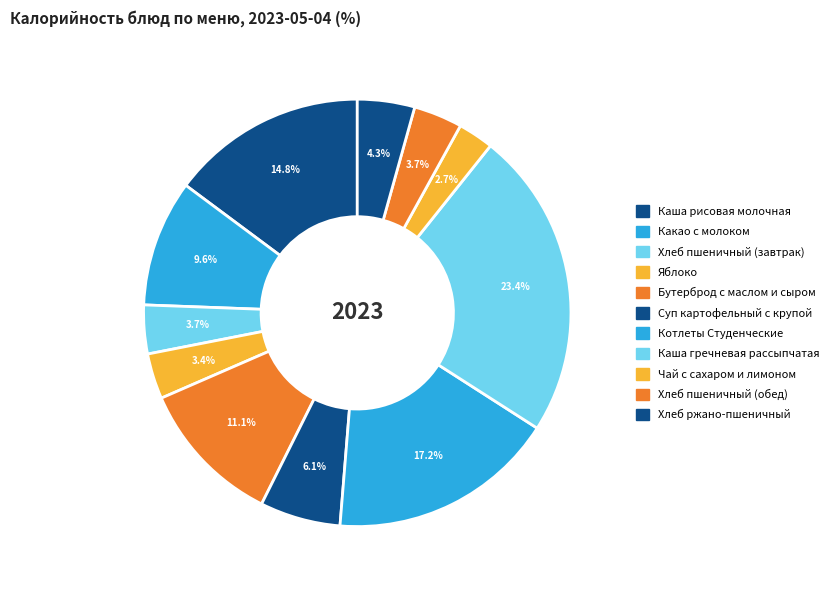

Which category has the biggest portion of the pie?

Каша гречневая рассыпчатая